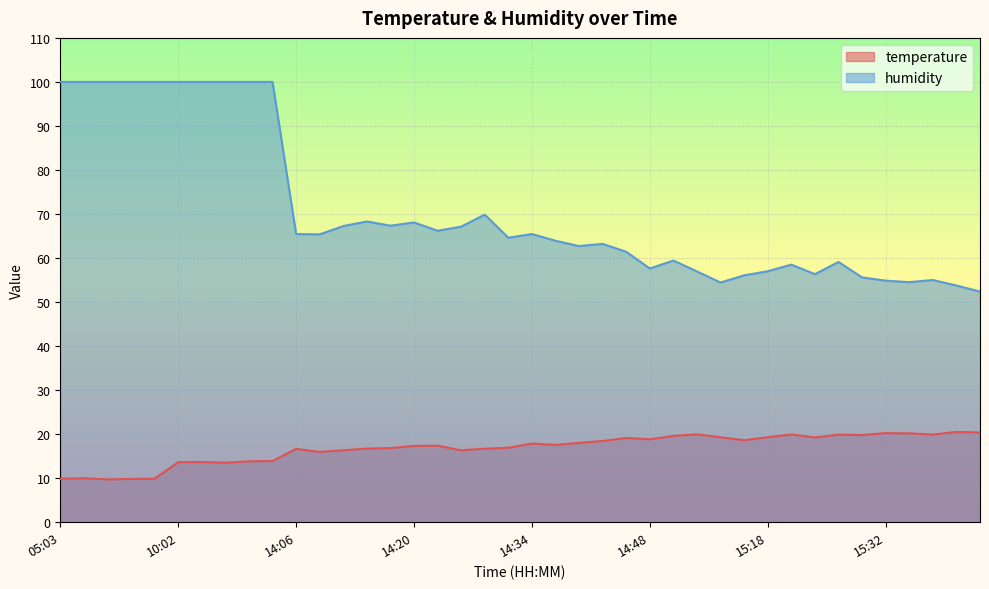

What is the difference between the highest and lowest values at 15:23?

37.1